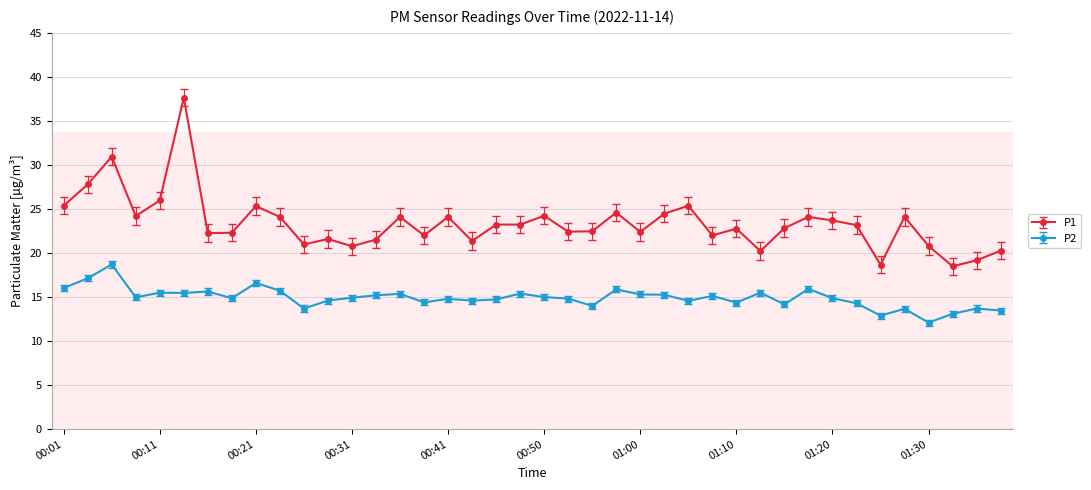

What is the difference between the maximum and minimum values in the P1 series?

19.1